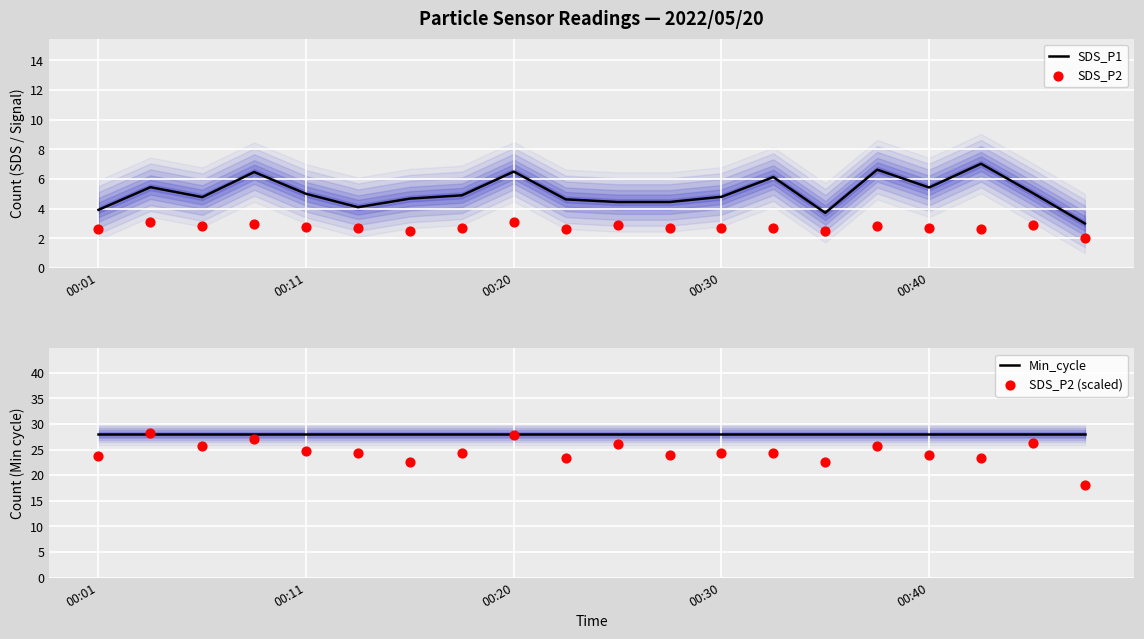

The SDS_P1 series shows 6.5 at 00:20. True or false?

True